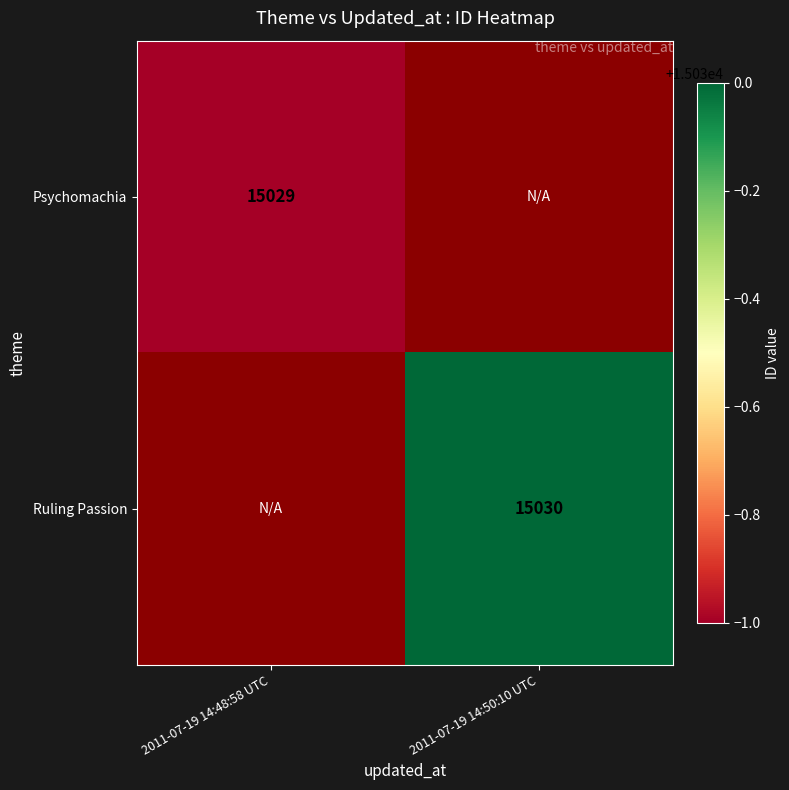

Is it true that Ruling Passion equals 15030 at 2011-07-19 14:50:10 UTC?

True